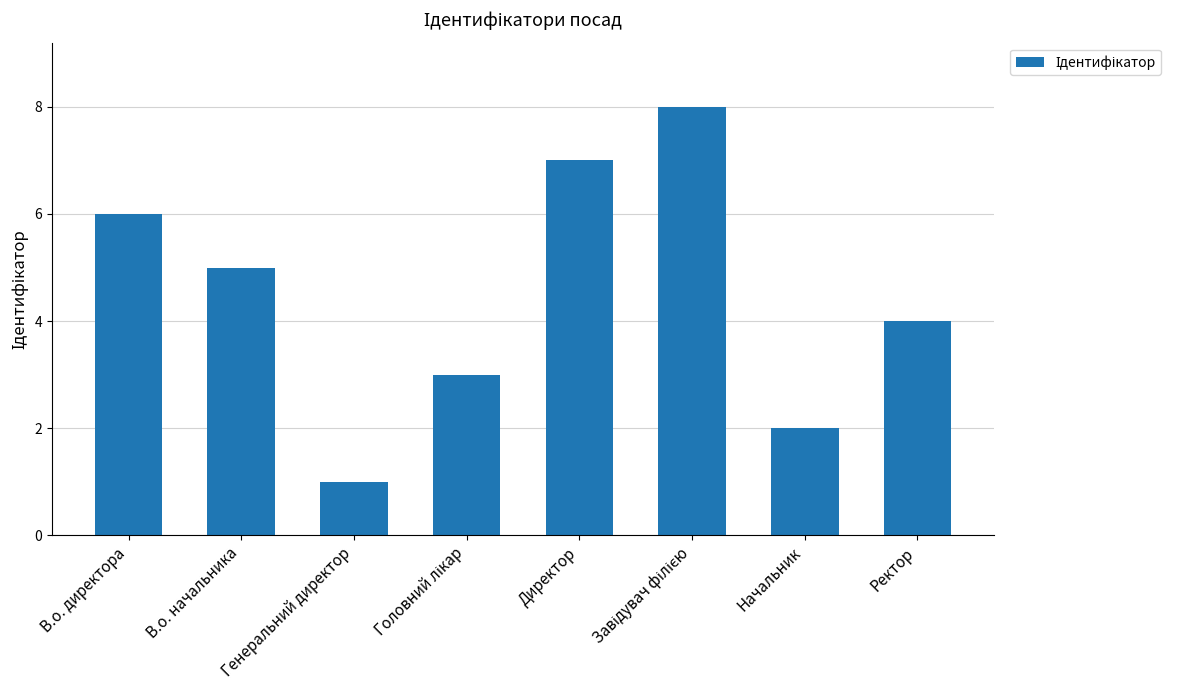

True or false: the data shows 1 at Начальник.

False